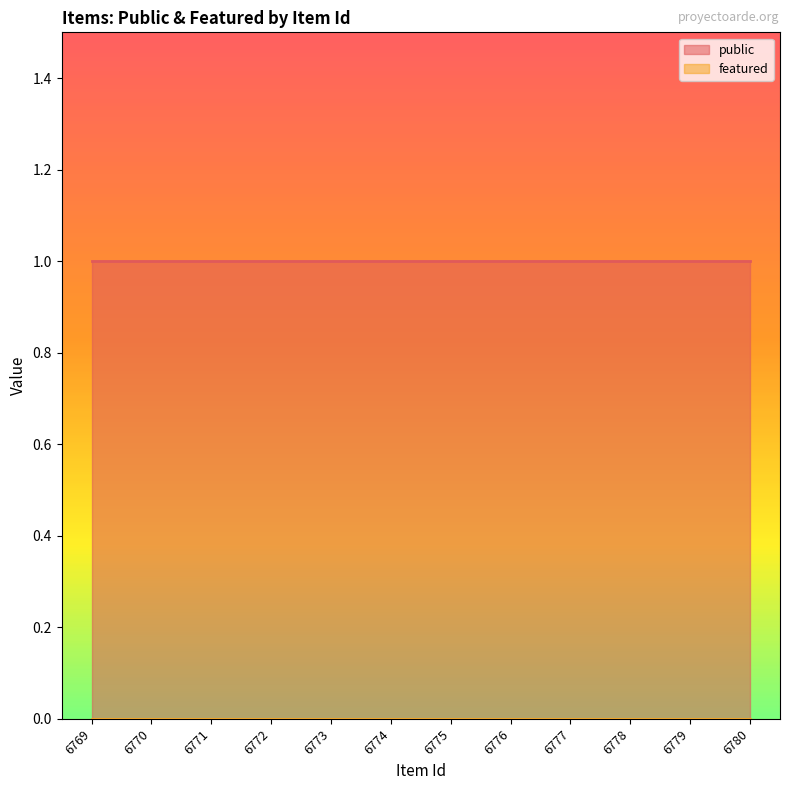

Is it true that public equals 1 at 6778?

True